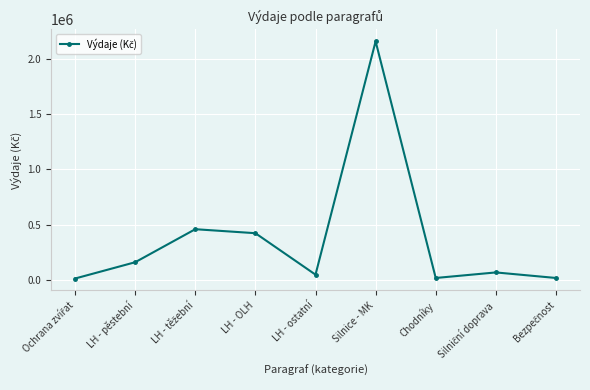

Approximately how many times larger is the value at Silnice - MK compared to LH - OLH?

5.1